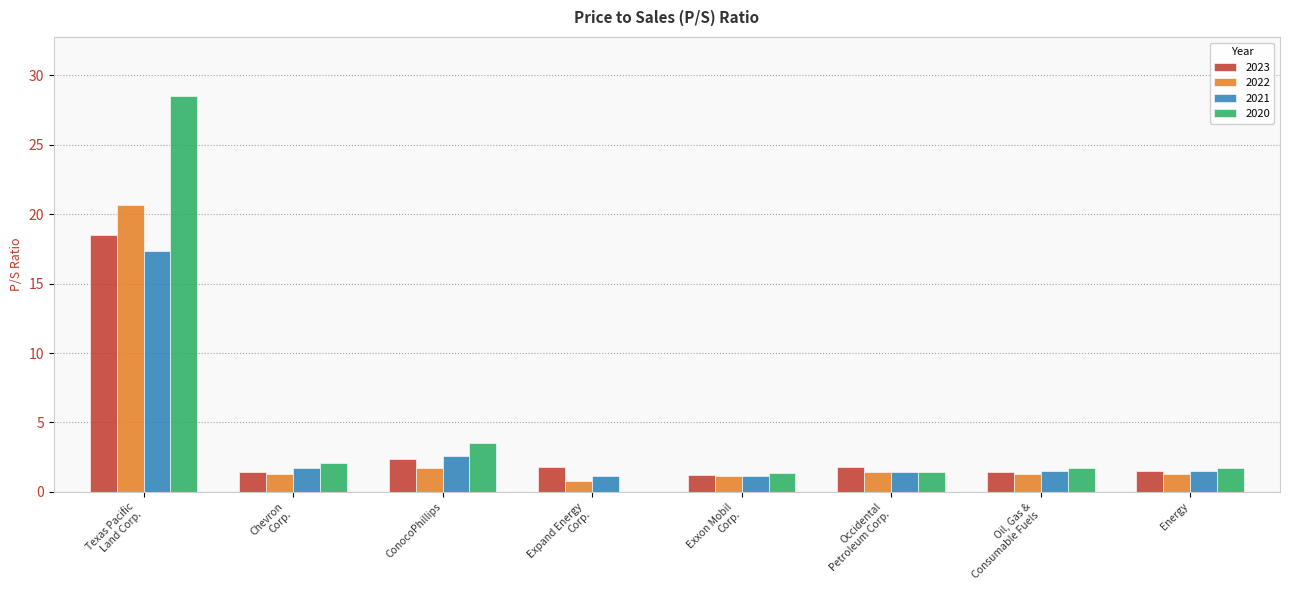

Is it true that 2020 equals 2.9 at Energy?

False